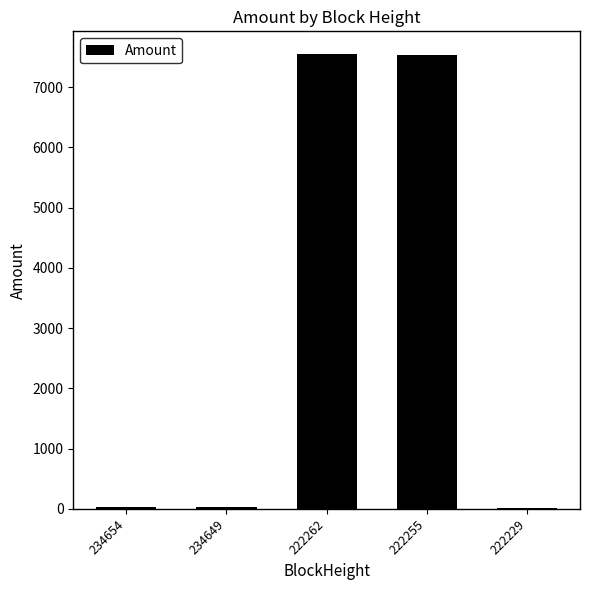

What is the maximum value shown in the chart?

7547.1